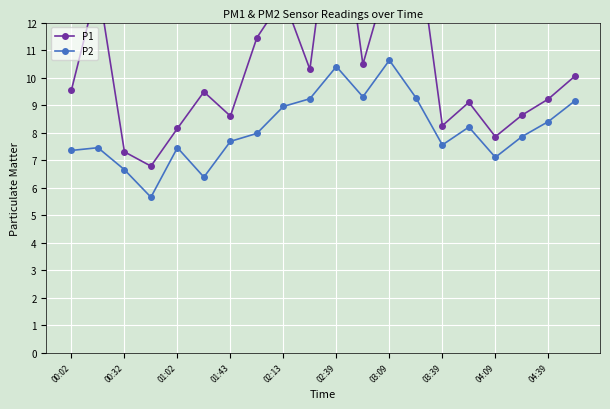

True or false: P2 has more than 0 points higher than both neighbors.

True